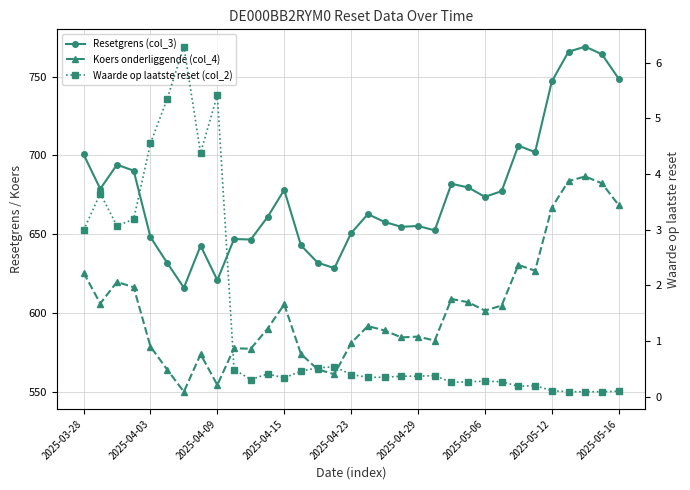

Reading left to right, list all the values displayed in this chart.

Resetgrens (col_3): 700.7	678.7	694.1	690.3	648.1	631.8	616.0	642.7	620.8	646.9	646.6	660.8	678.0	642.9	631.9	628.4	650.6	662.7	657.7	654.6	655.2	652.4	682.0	679.6	673.7	677.3	706.2	702.0	746.9	765.7	769.0	764.1	748.6
Koers onderliggende (col_4): 625.6	606.0	619.7	616.3	578.7	564.1	550.0	573.8	554.3	577.6	577.3	590.0	605.4	574.0	564.2	561.1	580.9	591.7	588.9	584.5	585.0	582.5	608.9	606.8	601.5	604.7	630.5	626.8	666.9	683.7	686.6	682.2	668.4
Waarde op laatste reset (col_2): 3.0	3.6	3.1	3.2	4.5	5.3	6.3	4.4	5.4	0.5	0.3	0.4	0.3	0.5	0.5	0.5	0.4	0.3	0.3	0.4	0.4	0.4	0.3	0.3	0.3	0.3	0.2	0.2	0.1	0.1	0.1	0.1	0.1